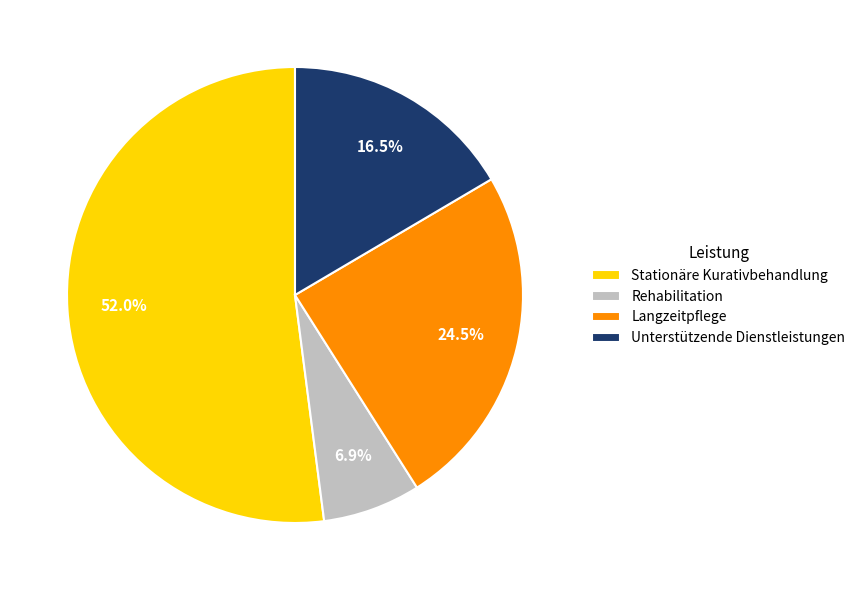

How many segments does this pie chart have?

4